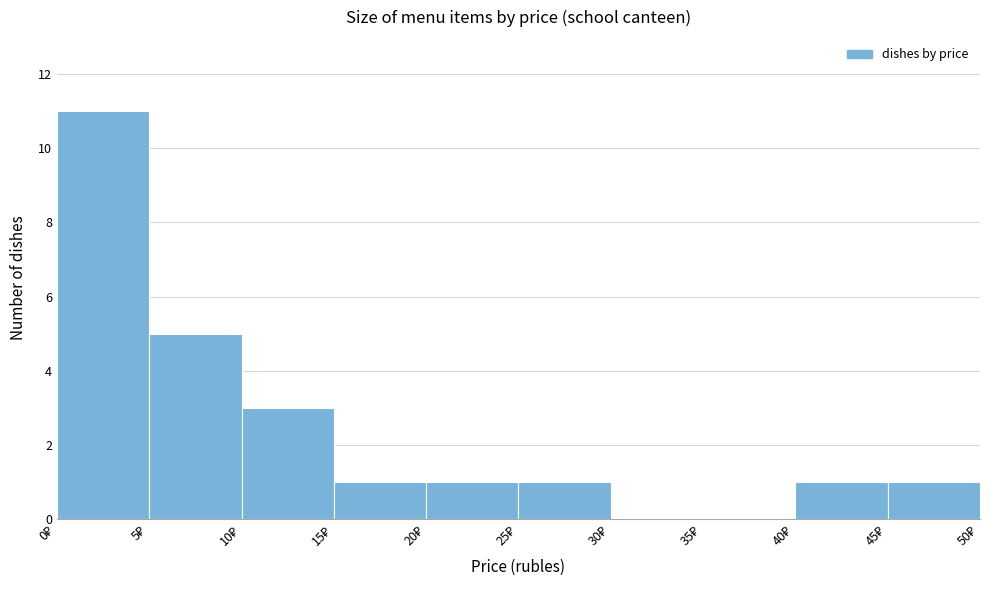

Which range on the x-axis has the tallest bar?

0 to 5